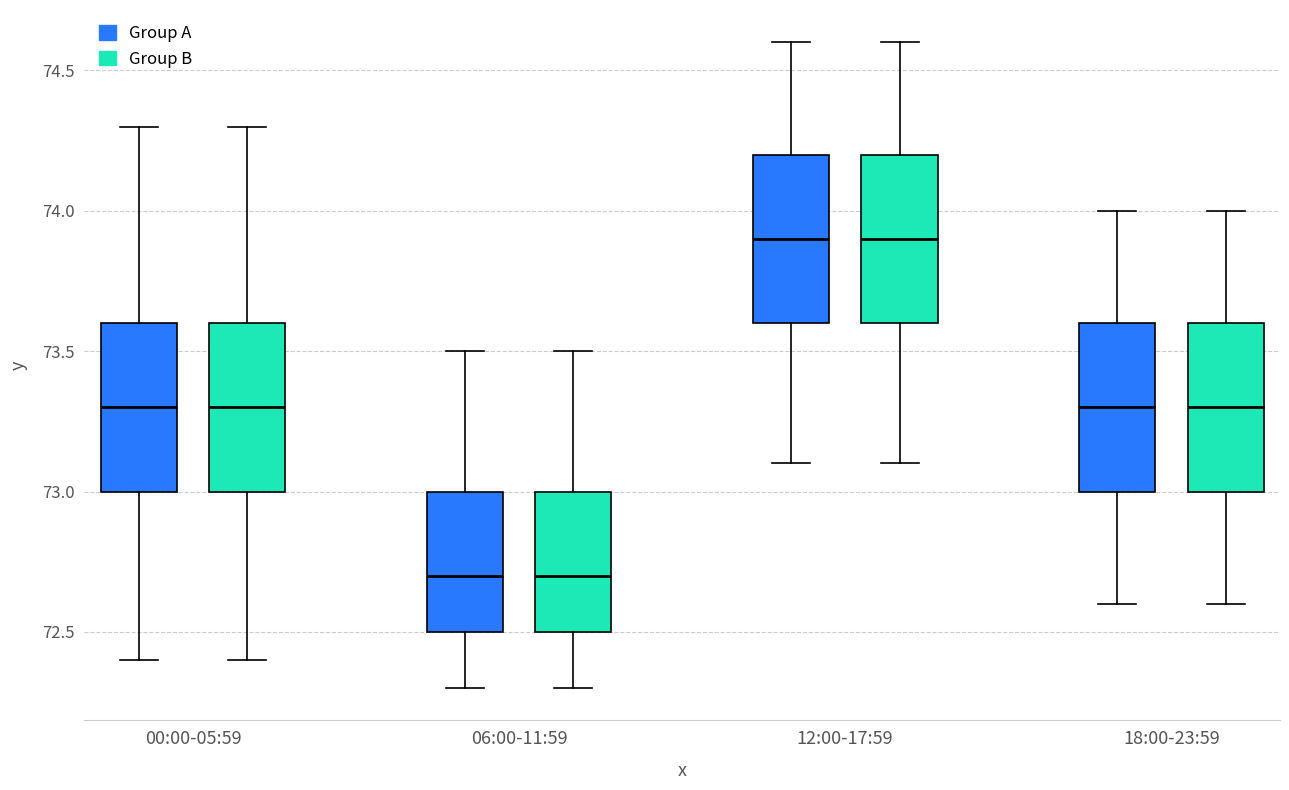

Reading left to right, read every box against the y-axis: the position of its median line, the range the box covers, and the ends of its whiskers. The values are not printed on the chart, so give them approximately, as read against the axis.

00:00-05:59 (Group A): median 73.3, box 73.0 to 73.6, whiskers 72.4 to 74.3
00:00-05:59 (Group B): median 73.3, box 73.0 to 73.6, whiskers 72.4 to 74.3
06:00-11:59 (Group A): median 72.7, box 72.5 to 73.0, whiskers 72.3 to 73.5
06:00-11:59 (Group B): median 72.7, box 72.5 to 73.0, whiskers 72.3 to 73.5
12:00-17:59 (Group A): median 73.9, box 73.6 to 74.2, whiskers 73.1 to 74.6
12:00-17:59 (Group B): median 73.9, box 73.6 to 74.2, whiskers 73.1 to 74.6
18:00-23:59 (Group A): median 73.3, box 73.0 to 73.6, whiskers 72.6 to 74.0
18:00-23:59 (Group B): median 73.3, box 73.0 to 73.6, whiskers 72.6 to 74.0